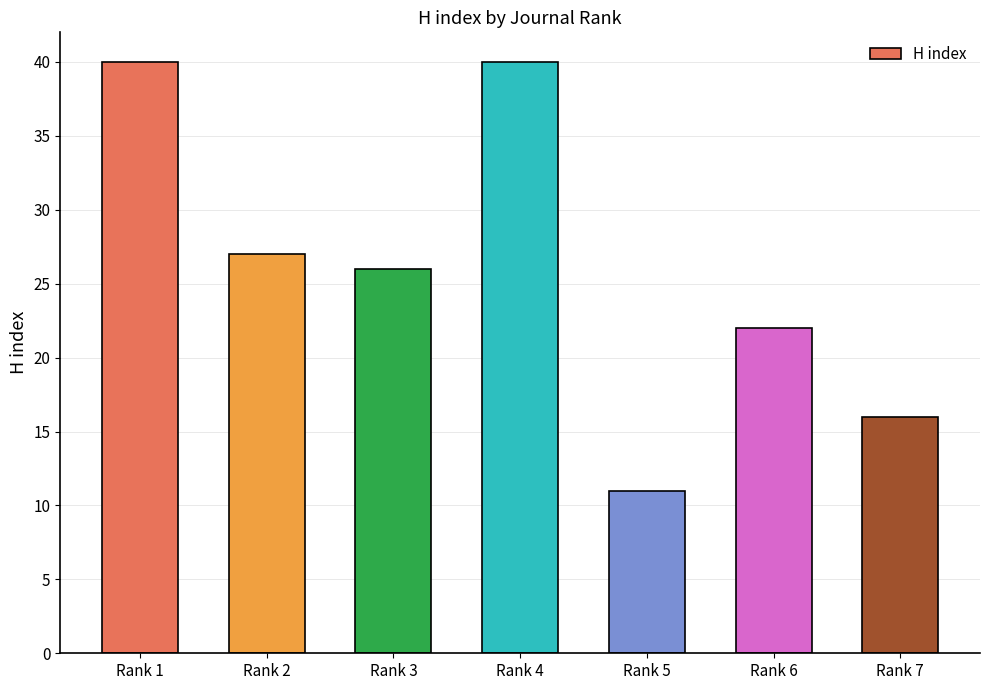

How many distinct data groups are displayed?

1